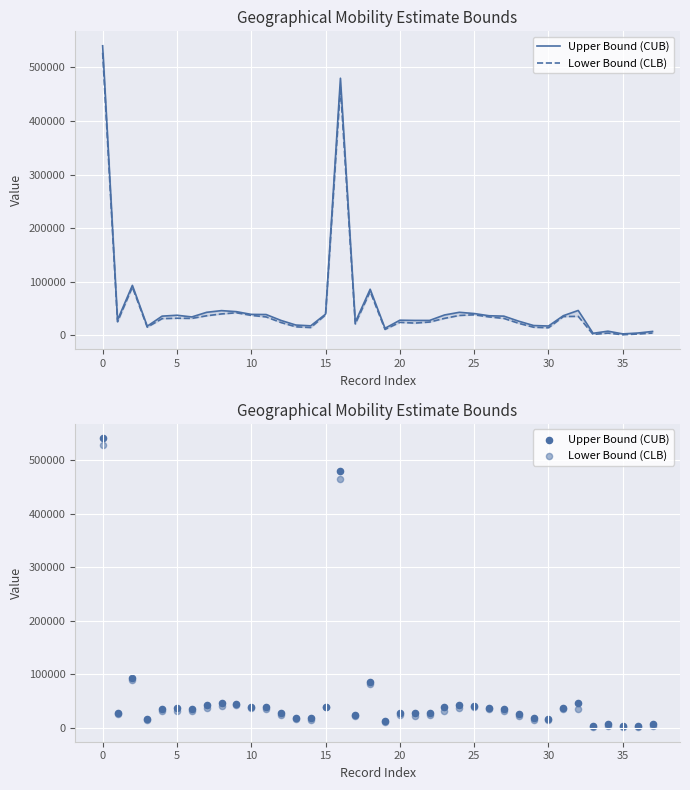

Which series has the largest Y range (max minus min)?

Upper Bound (CUB)